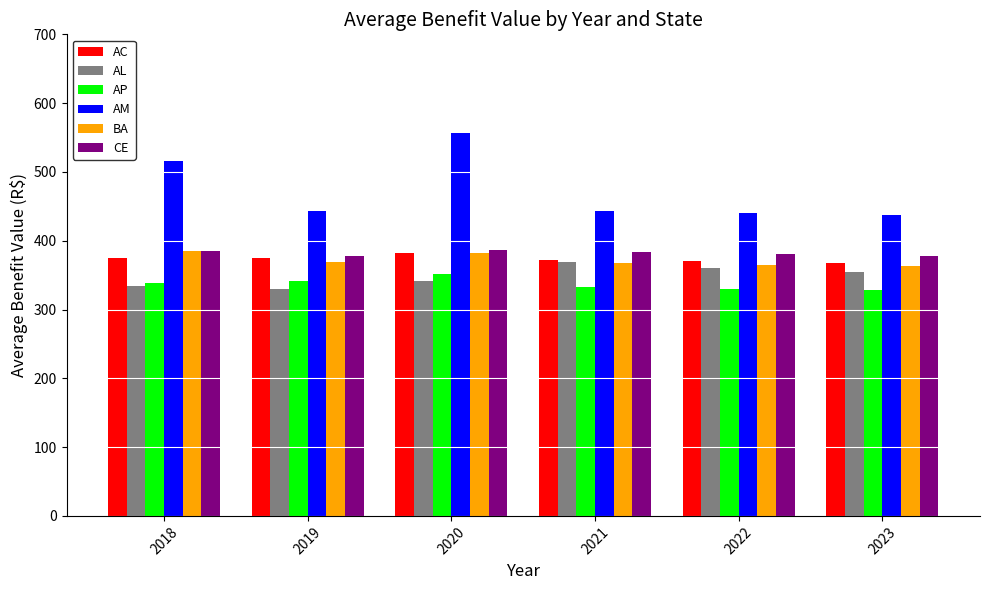

Read the CE value at 2022.

380.0